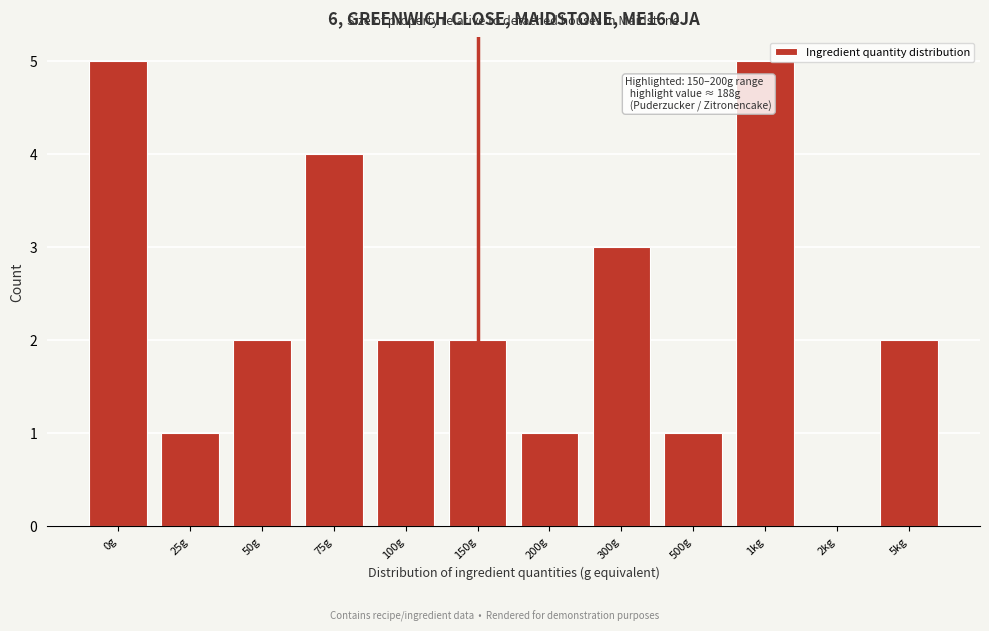

Reading right to left, extract all data points from this chart.

5kg=2	2kg=0	1kg=5	500g=1	300g=3	200g=1	150g=2	100g=2	75g=4	50g=2	25g=1	0g=5